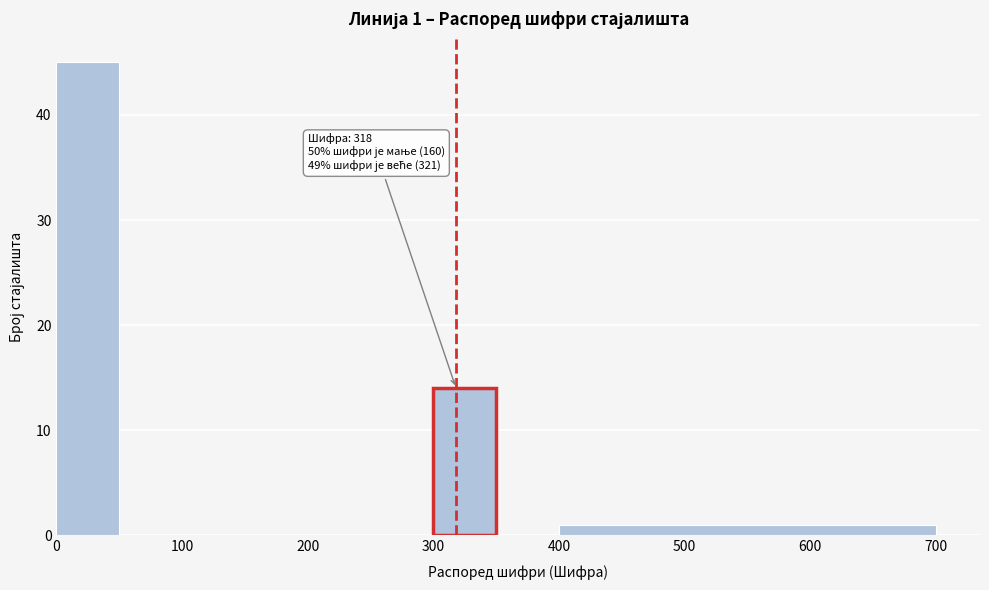

Over which range of the x-axis is the bar tallest?

0 to 50